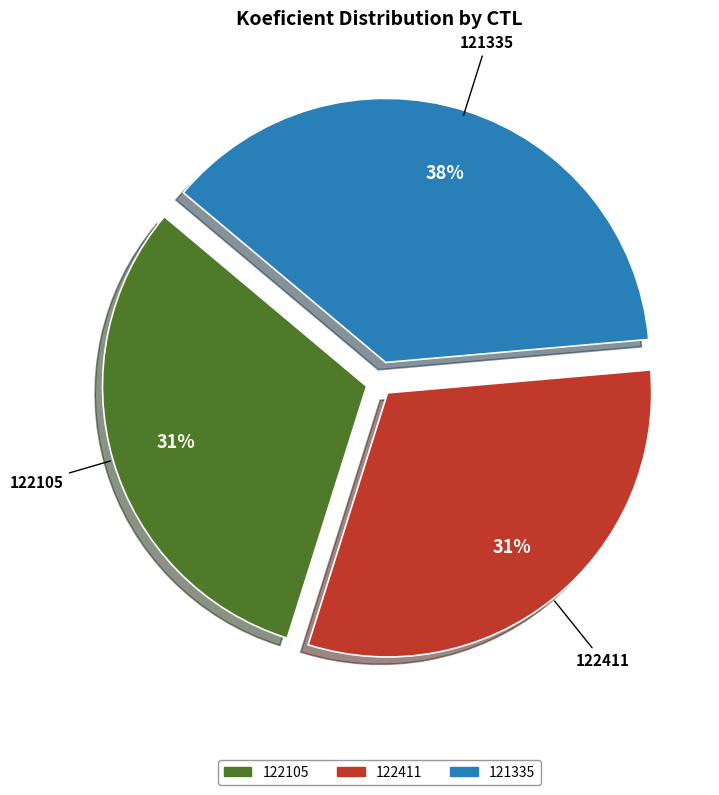

What percentage is the 122411 slice, to the nearest percent?

31%